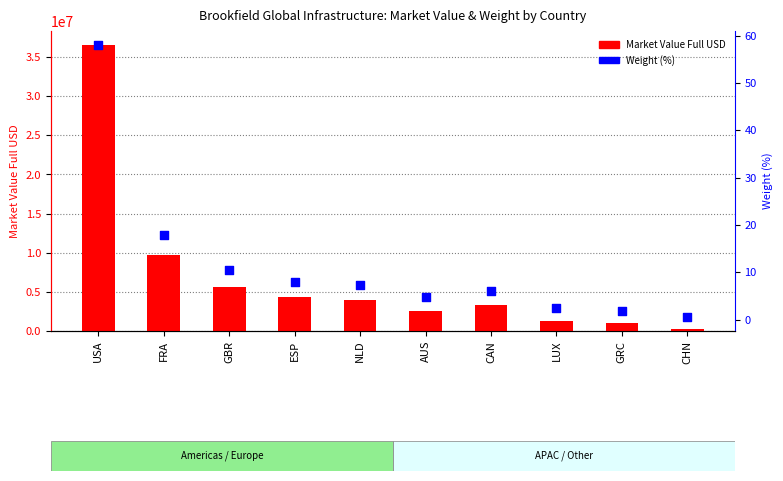

Is the value of Market Value Full USD at FRA greater than the value of Weight (%) at AUS?

Yes